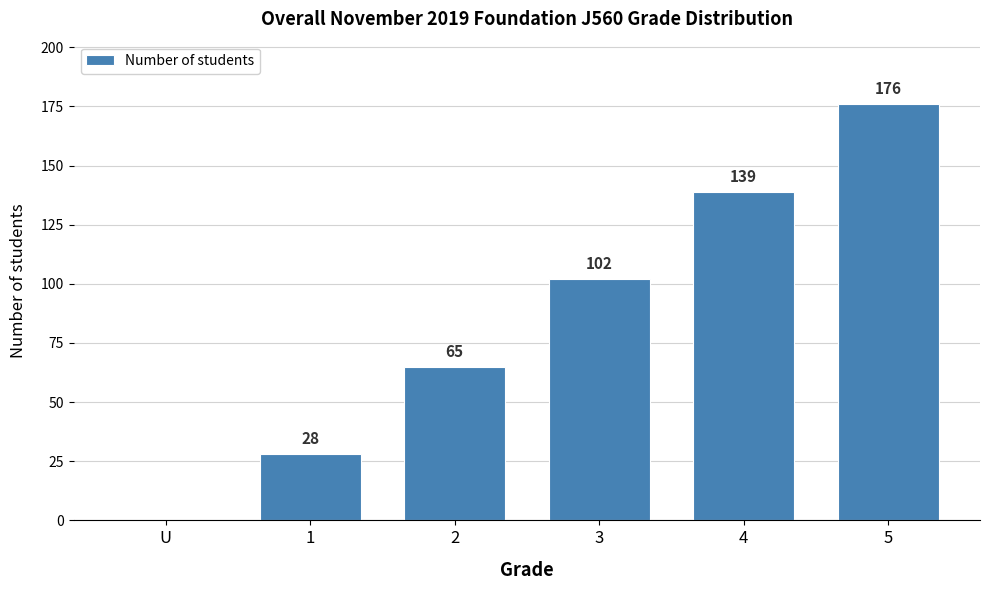

Reading right to left, list all the values displayed in this chart.

5=176	4=139	3=102	2=65	1=28	U=0